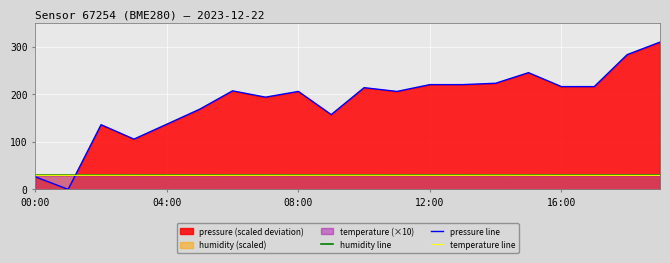

Does the chart display data point markers on the line(s)?

No